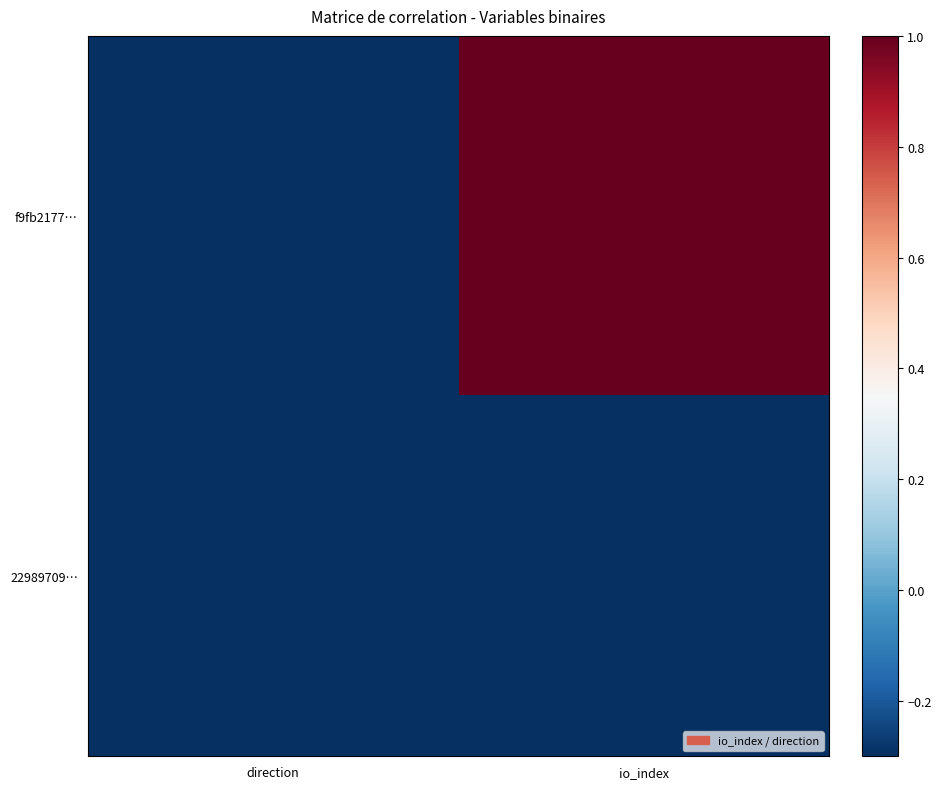

Which has a higher value, direction or io_index?

io_index